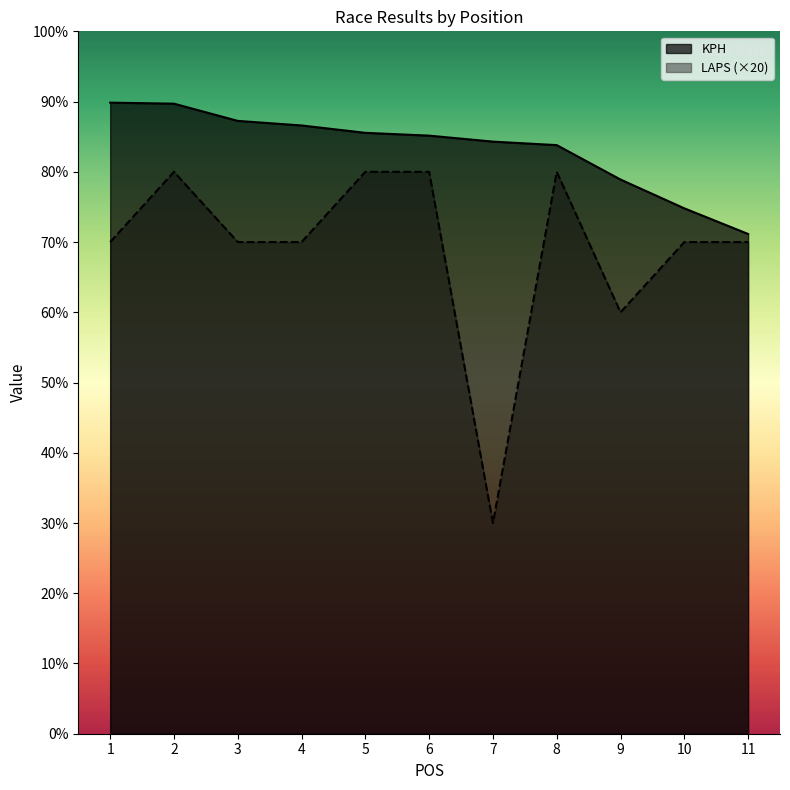

Rank the categories by LAPS value from lowest to highest.

7, 9, 1, 3, 4, 10, 11, 2, 5, 6, 8